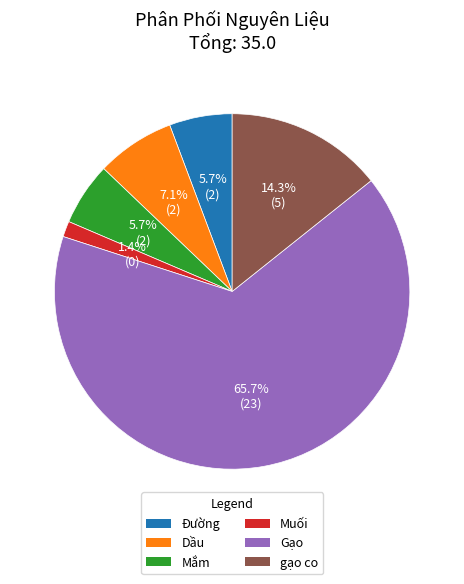

To the nearest percent, what is the difference between the gạo co and Gạo slice percentages?

51%